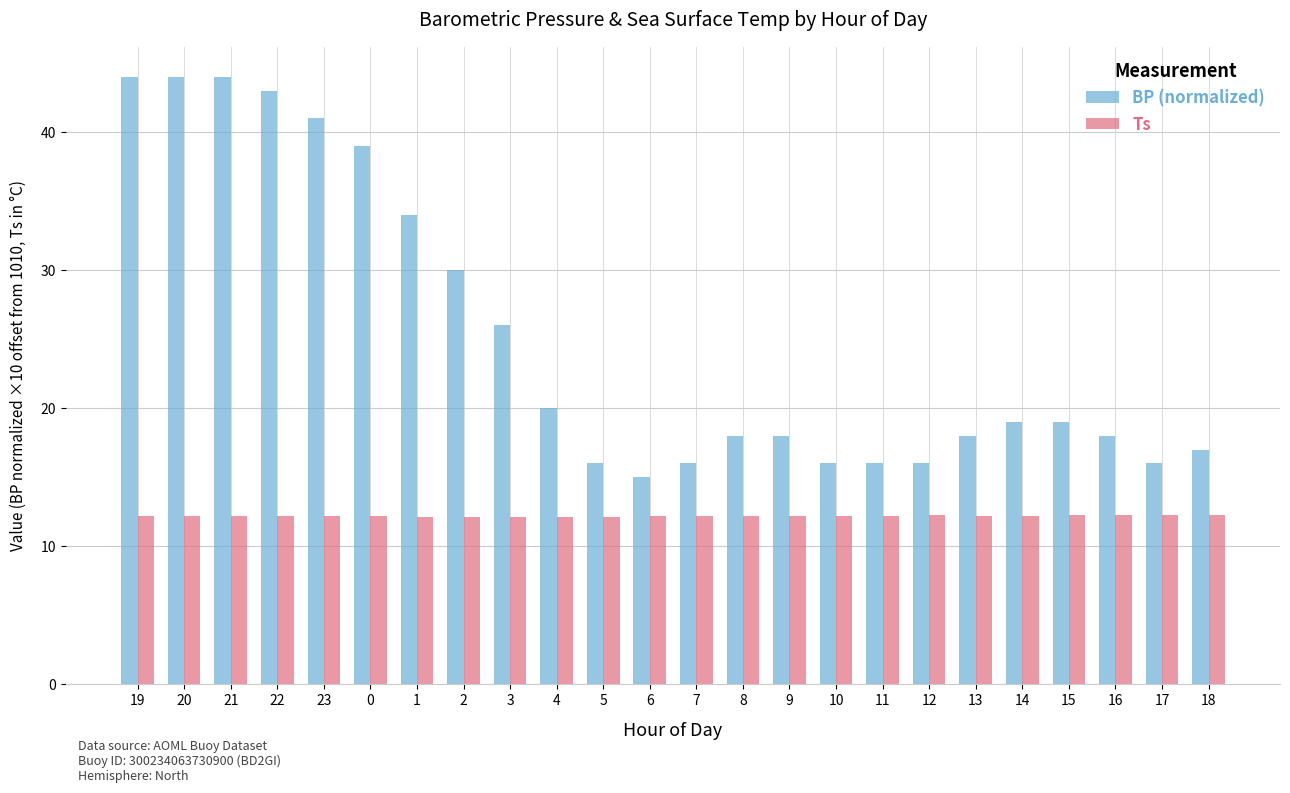

What is the total value across all series at 22?

55.2